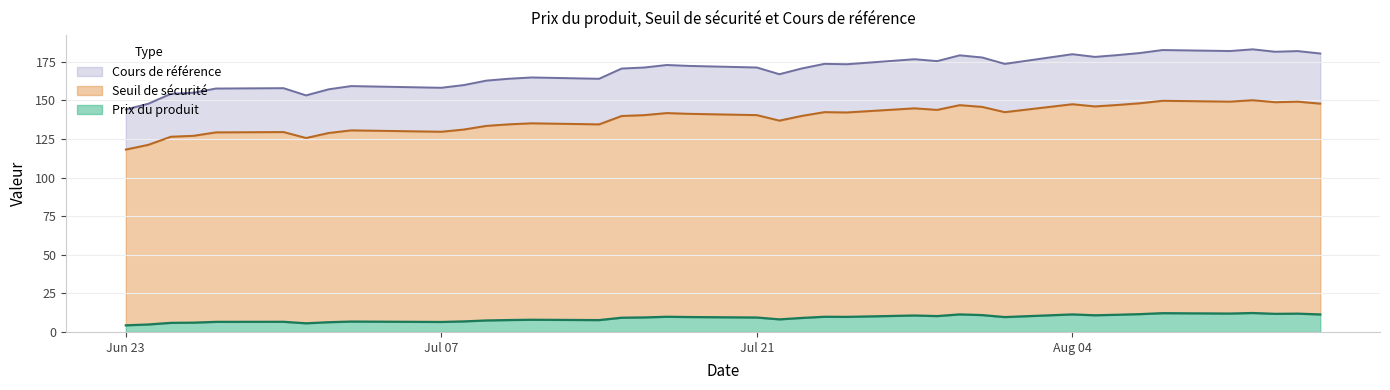

What is the difference between the maximum and minimum values in the Prix du produit series?

8.0